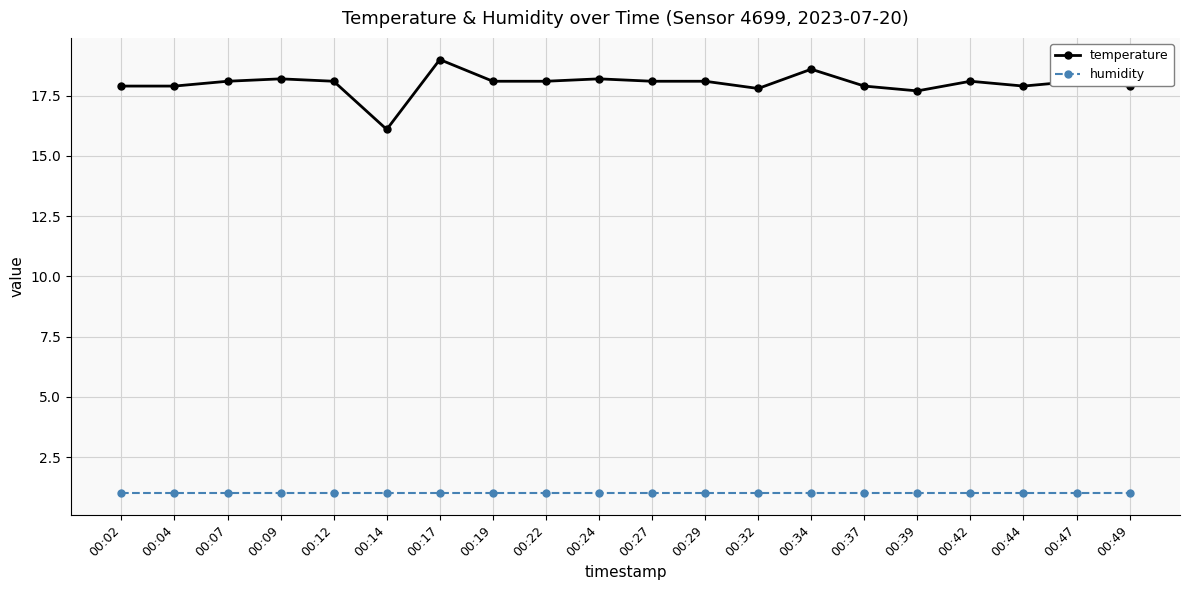

Which category has the lowest value in the temperature series?

00:14